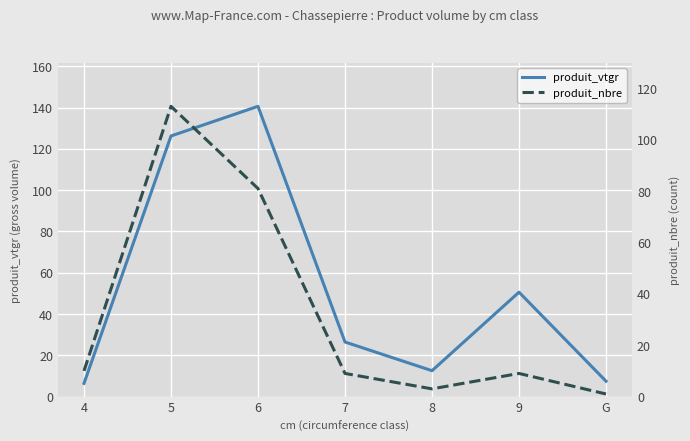

How many series are shown in this chart?

2